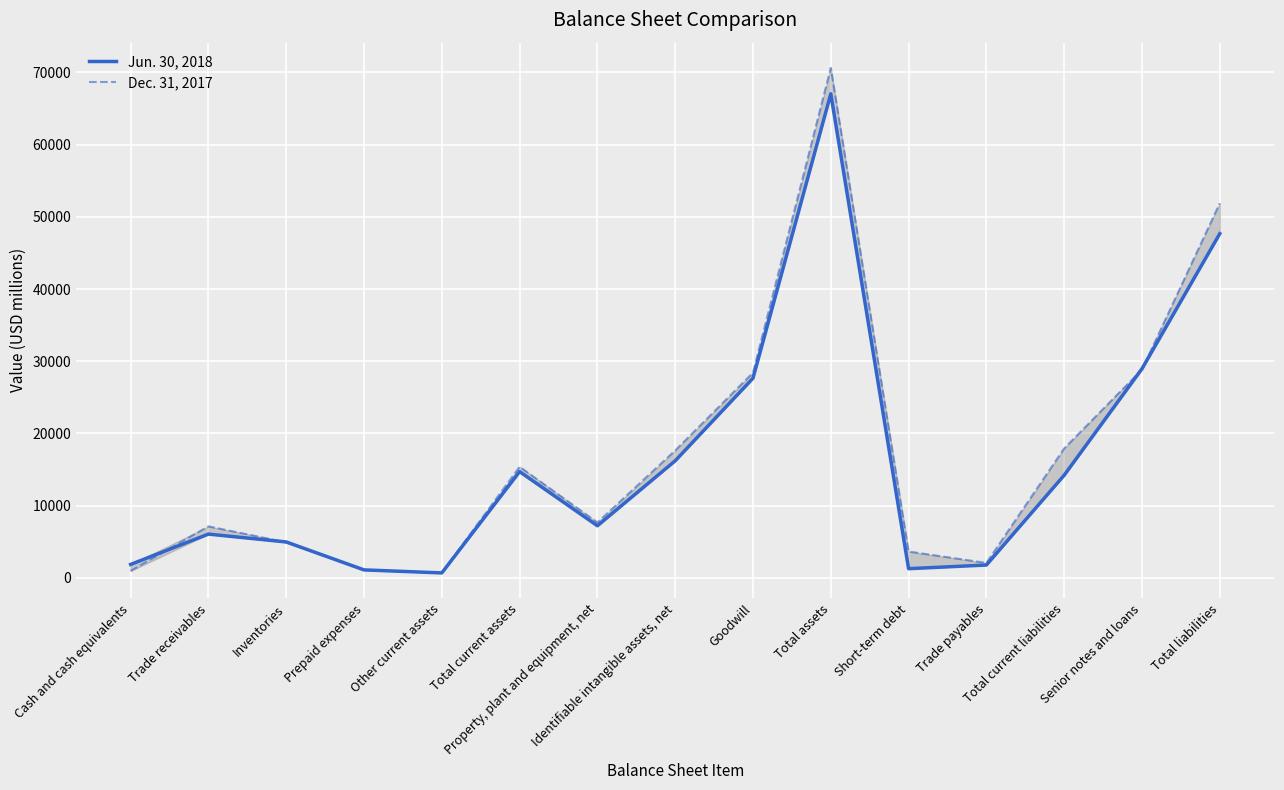

What is the difference between the second highest and minimum values in the Jun. 30, 2018 series?

46977